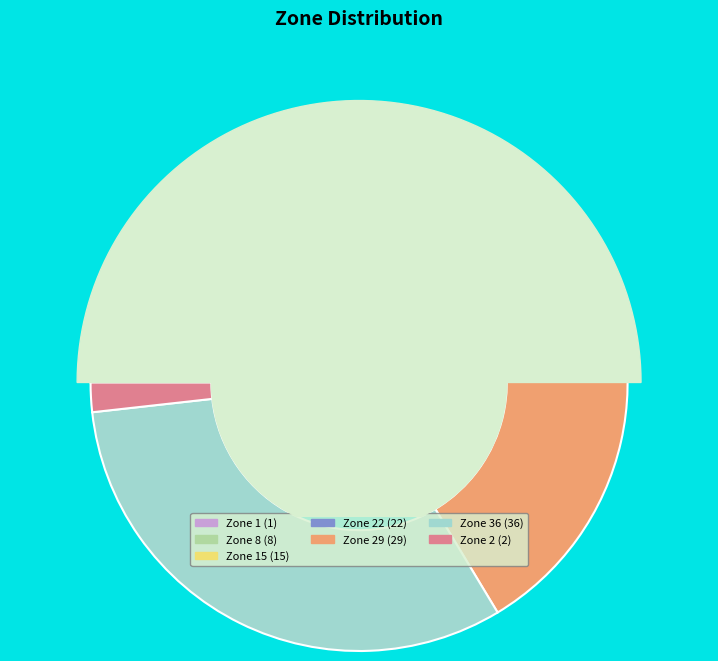

Which has a higher value, Zone 1 or Zone 22?

Zone 22